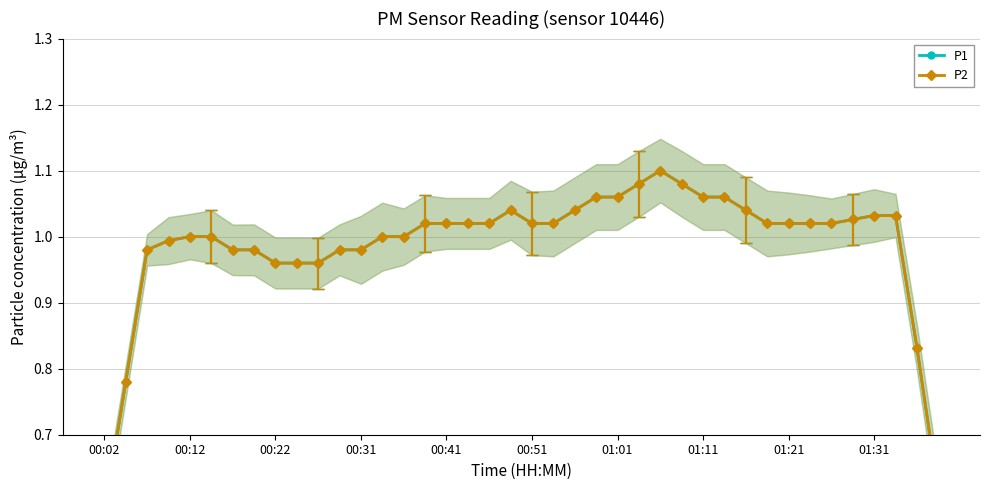

How many data points in P1 are above 1?

23